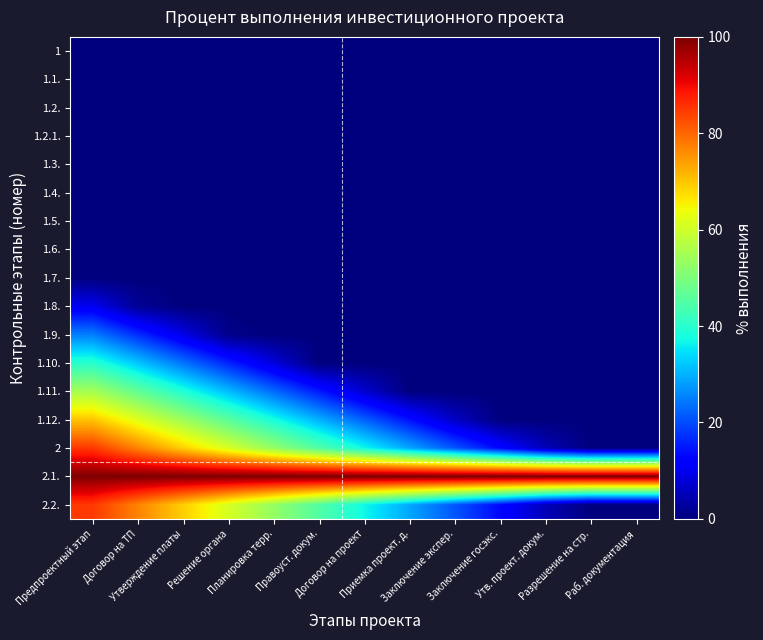

What is the total value across all series at Договор на проект?

203